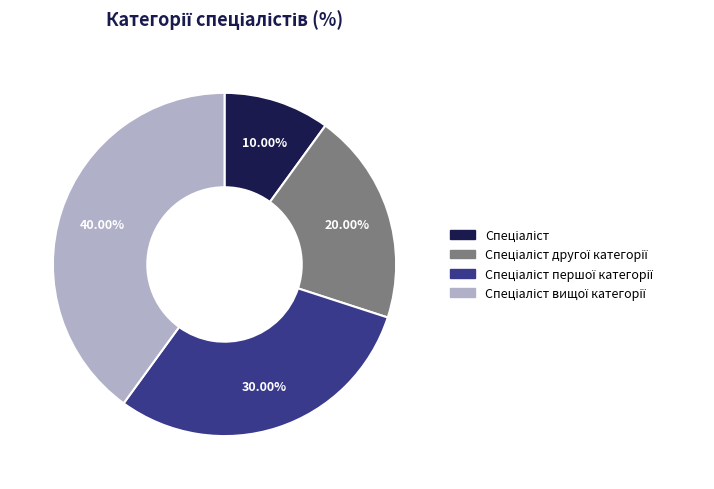

Is there any slice that represents more than half of the pie?

No